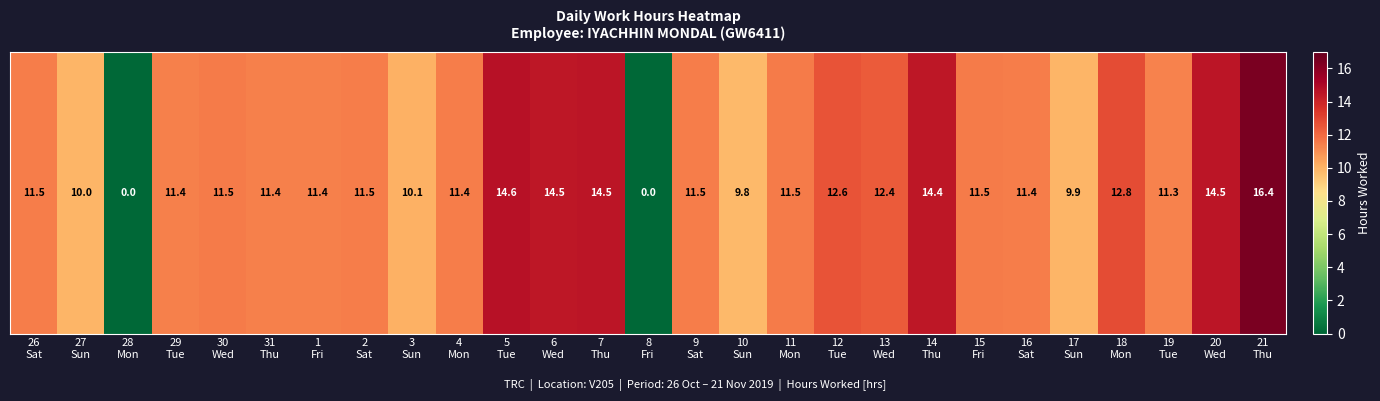

True or false: the data shows 11.4 at 4
Mon.

True